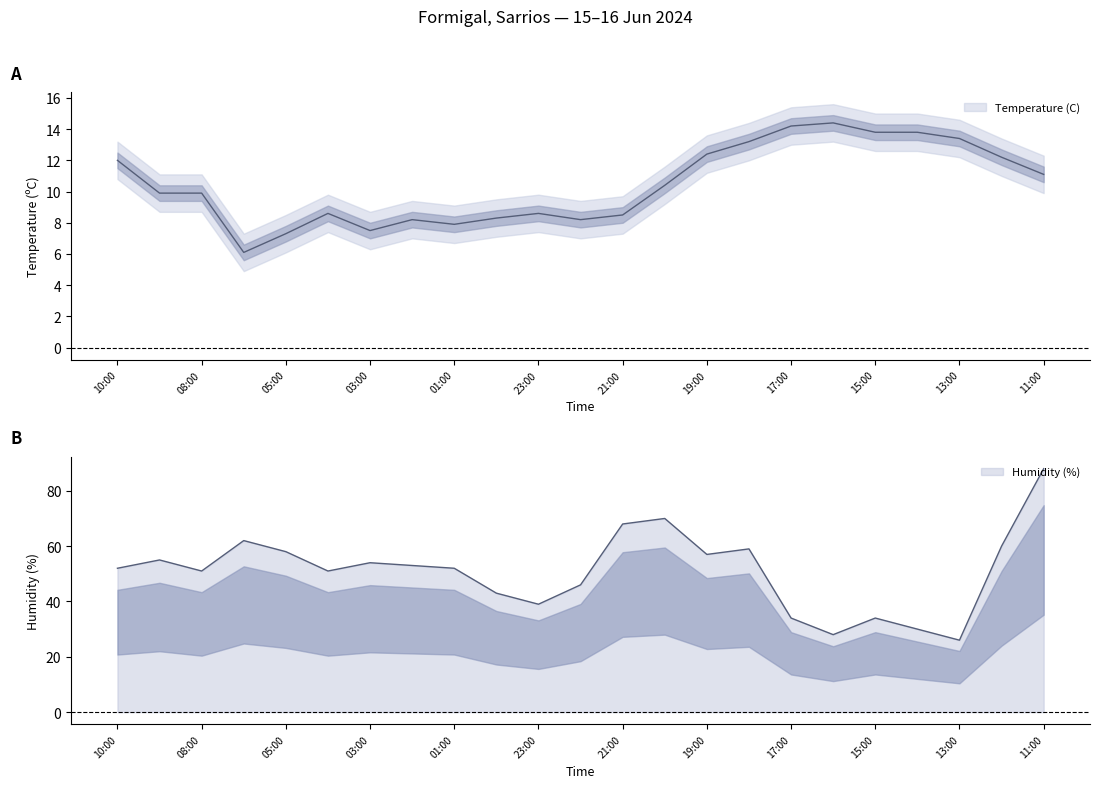

True or false: Humidity (%) has a value of 58.0 at 05:00.

True